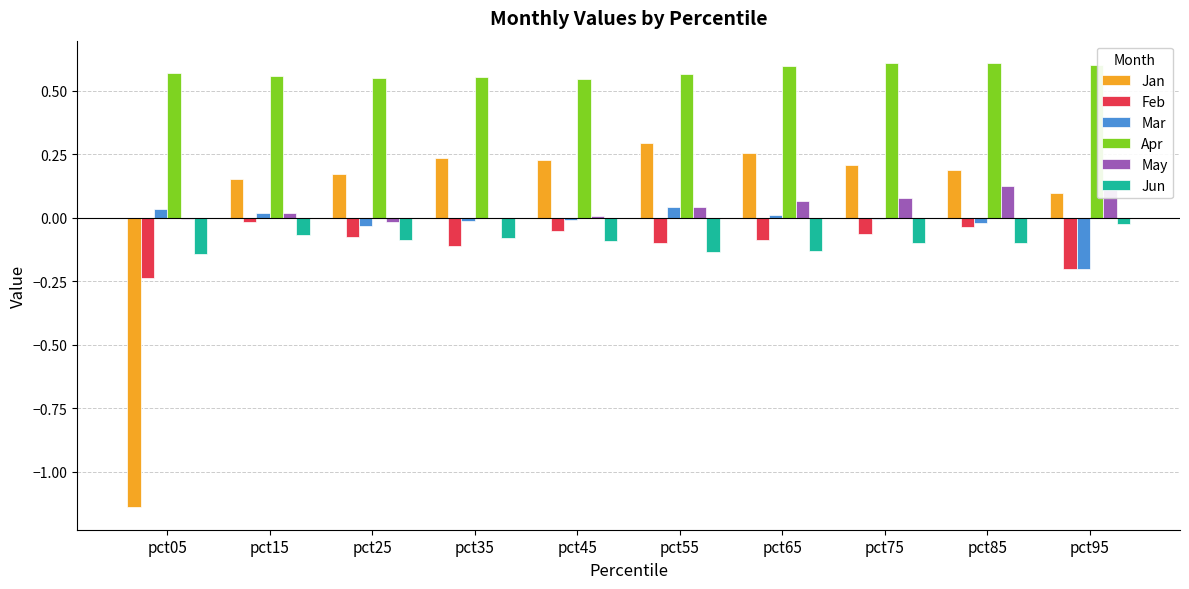

The value of Jun at pct05 is -0.1. True or false?

True